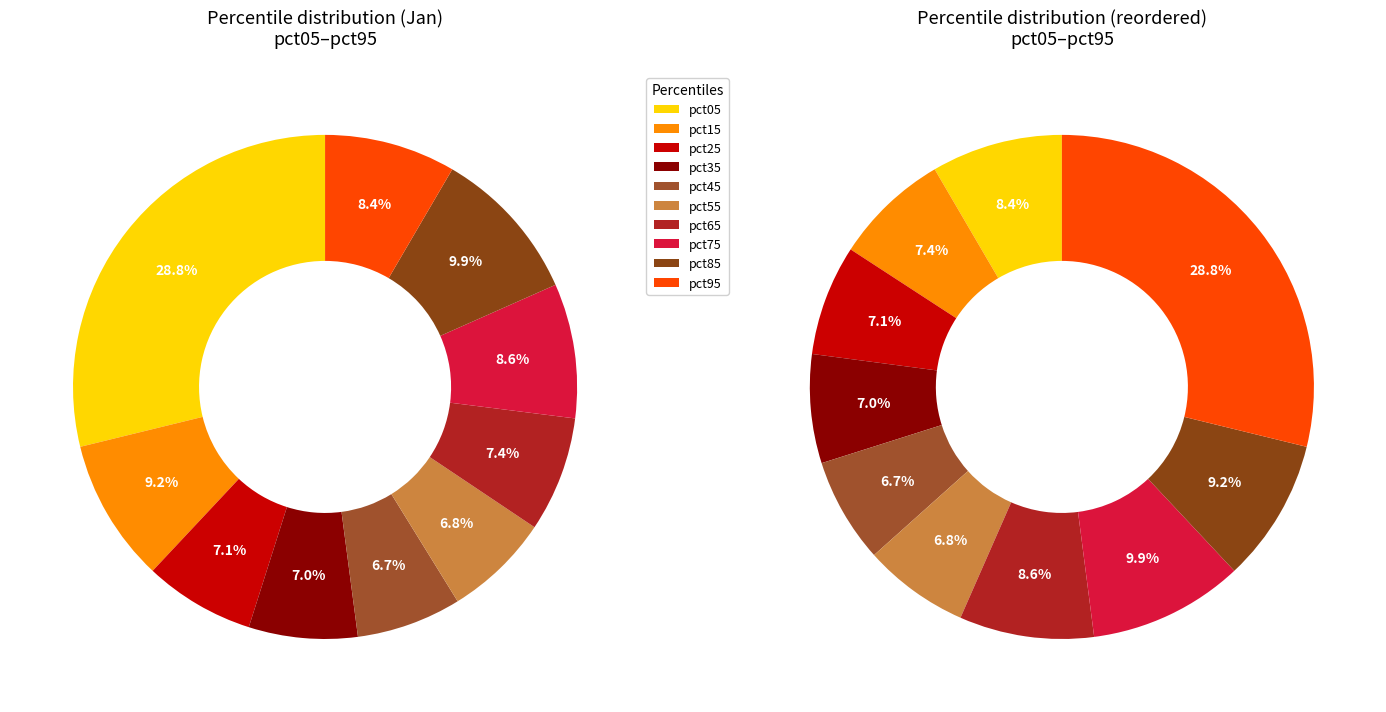

To the nearest percent, what portion does pct95 represent?

8%